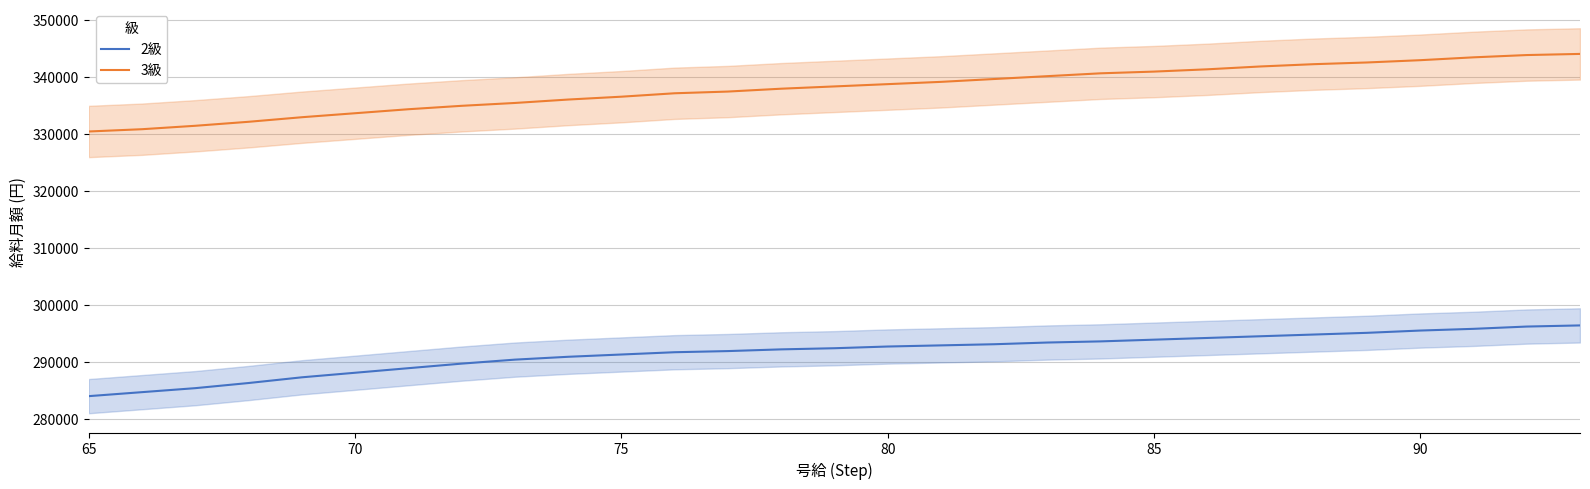

What is the maximum value for 3級?

344000